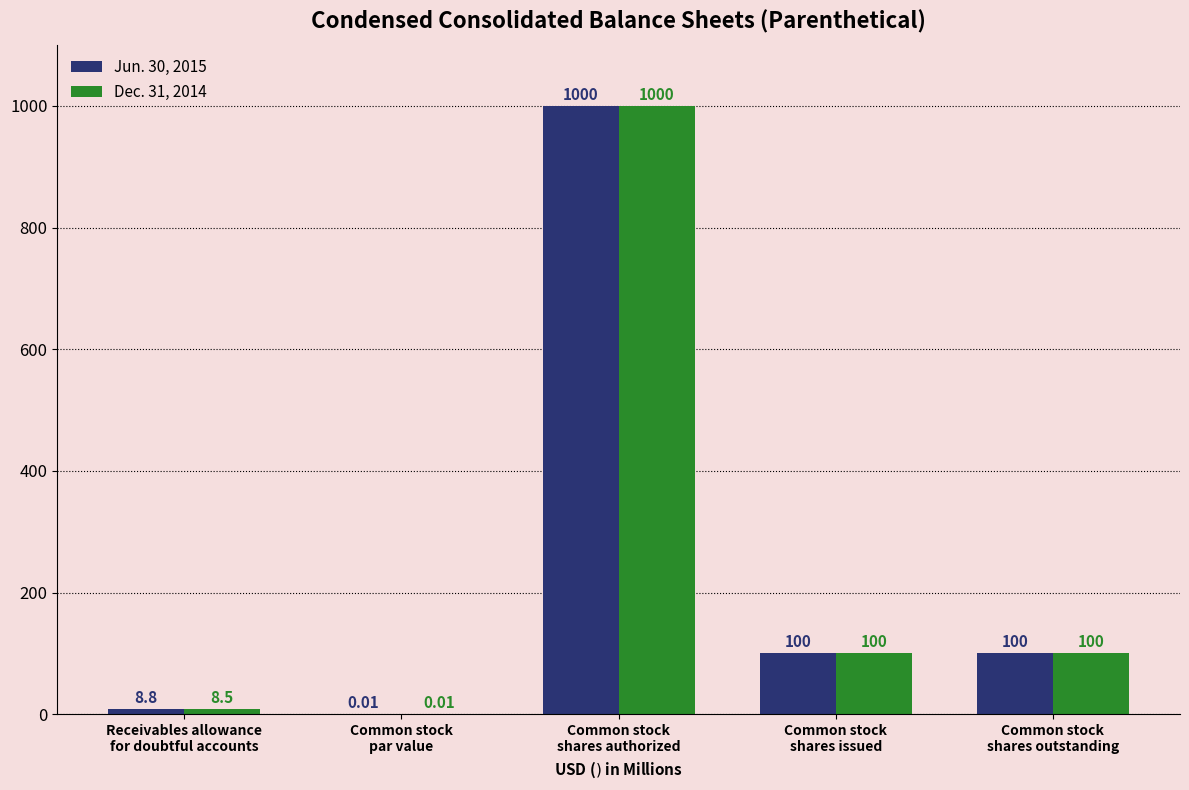

Are the bars horizontal?

No